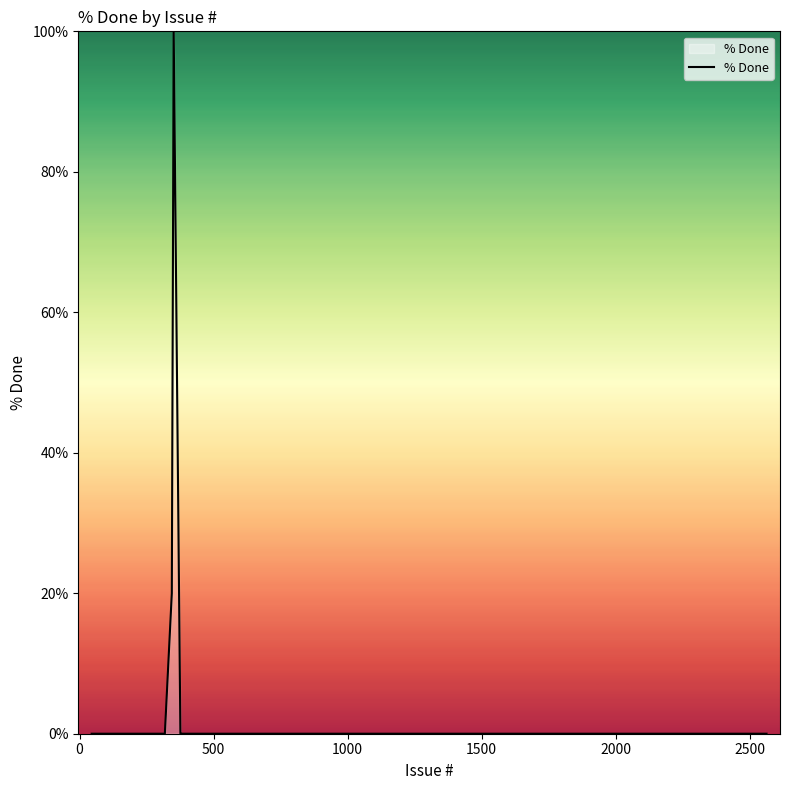

Does the chart display data point markers on the line(s)?

No